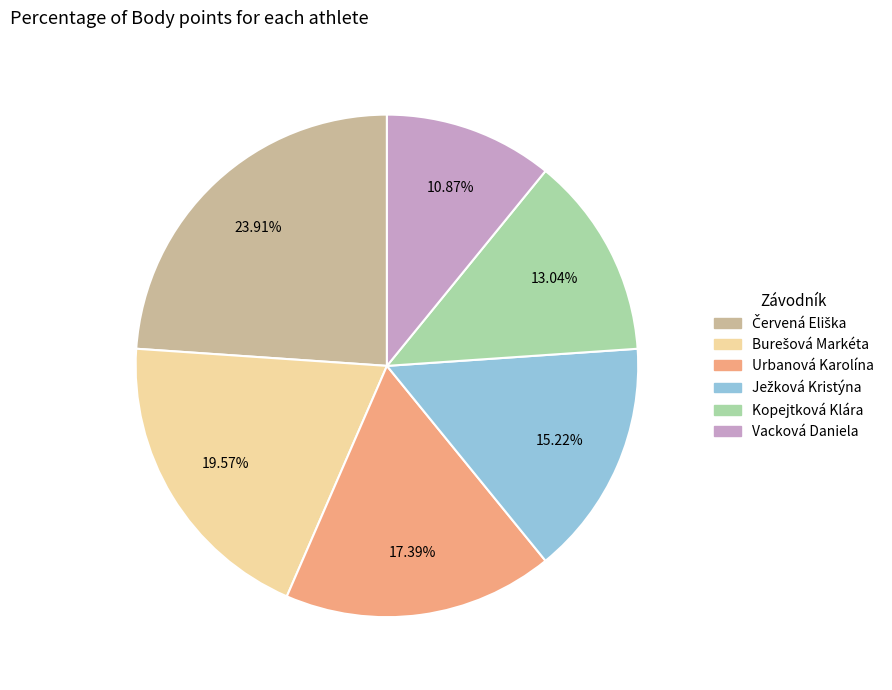

Which slice is the smallest?

Vacková Daniela